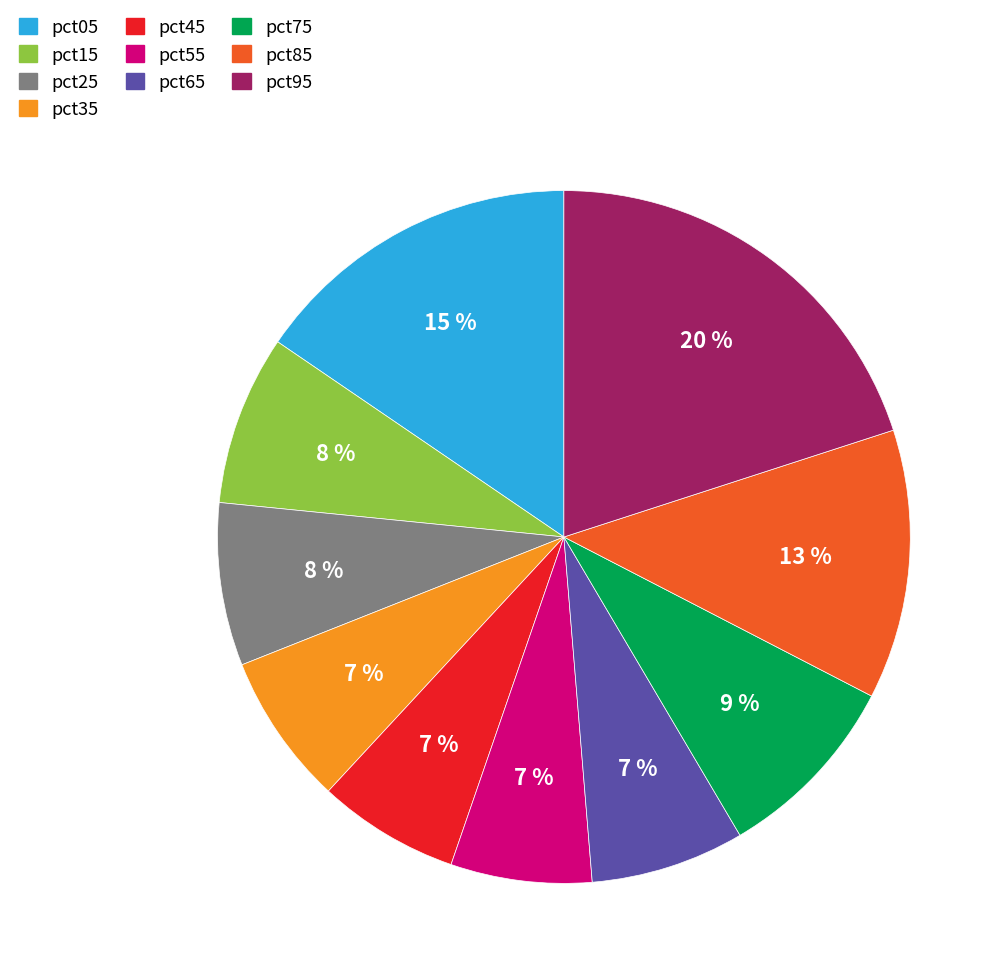

To the nearest percent, what is the difference between the largest and smallest slice percentages?

13%